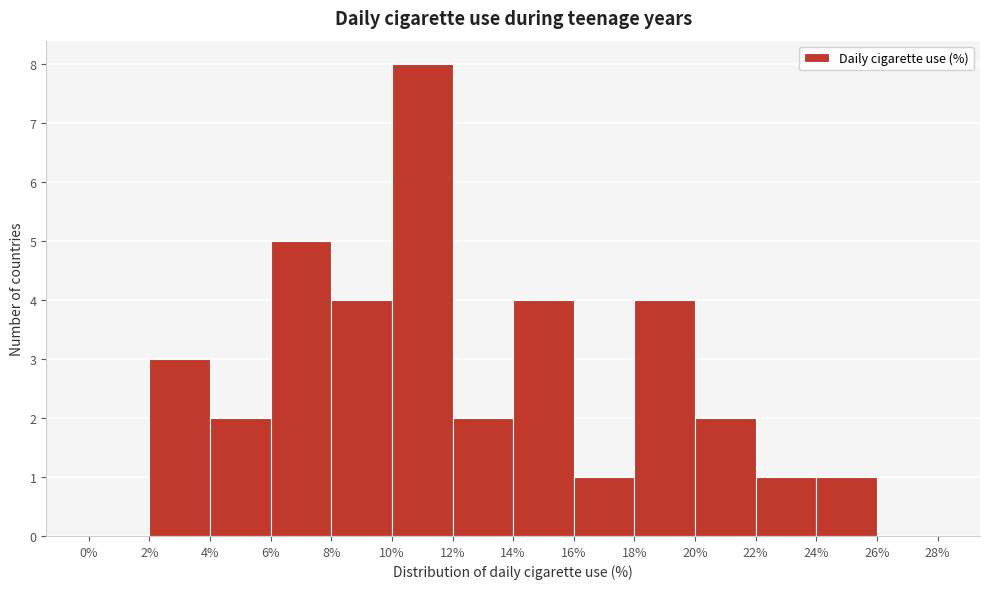

Reading left to right, list every bar in this chart as the range it spans on the x-axis followed by its height. The values are not printed on the chart, so give them approximately, as read against the axis.

0% to 2%: 0
2% to 4%: 3
4% to 6%: 2
6% to 8%: 5
8% to 10%: 4
10% to 12%: 8
12% to 14%: 2
14% to 16%: 4
16% to 18%: 1
18% to 20%: 4
20% to 22%: 2
22% to 24%: 1
24% to 26%: 1
26% to 28%: 0